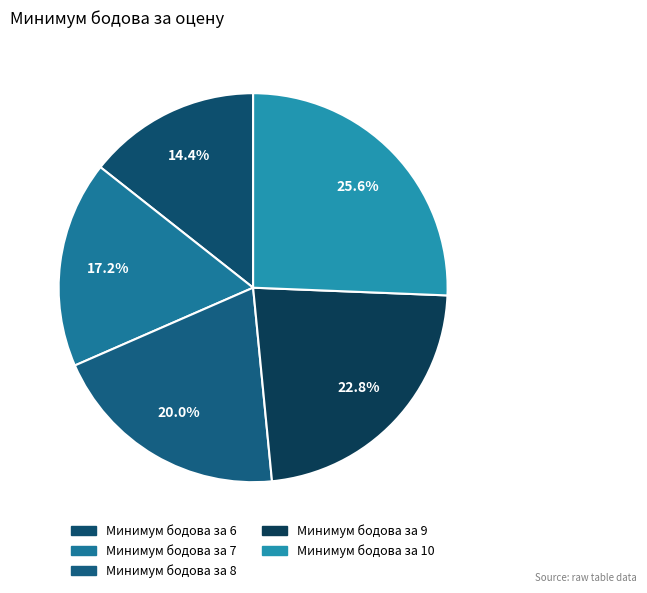

What is the total percentage of Минимум бодова за 9 and Минимум бодова за 8?

42.8%